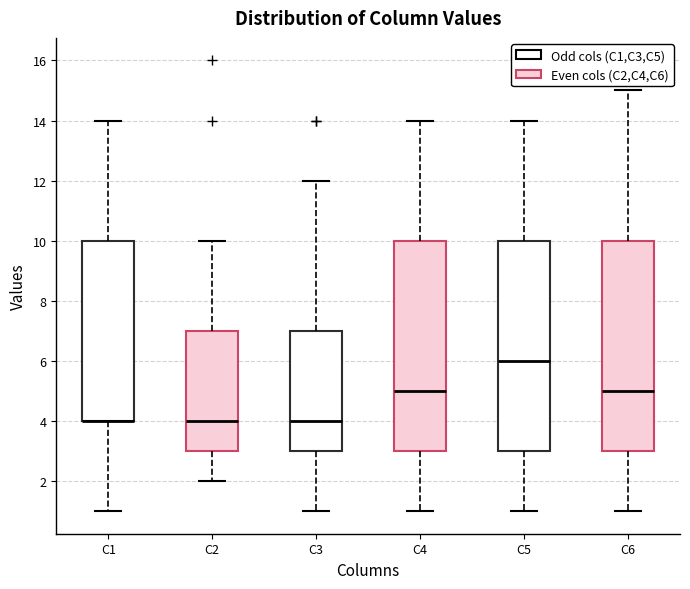

Reading left to right, read every box against the y-axis: the position of its median line, the range the box covers, and the ends of its whiskers. The values are not printed on the chart, so give them approximately, as read against the axis.

C1: median 4 (drawn on the box's lower edge), box 4 to 10, whiskers 1 to 14
C2: median 4, box 3 to 7, whiskers 2 to 10
C3: median 4, box 3 to 7, whiskers 1 to 12
C4: median 5, box 3 to 10, whiskers 1 to 14
C5: median 6, box 3 to 10, whiskers 1 to 14
C6: median 5, box 3 to 10, whiskers 1 to 15